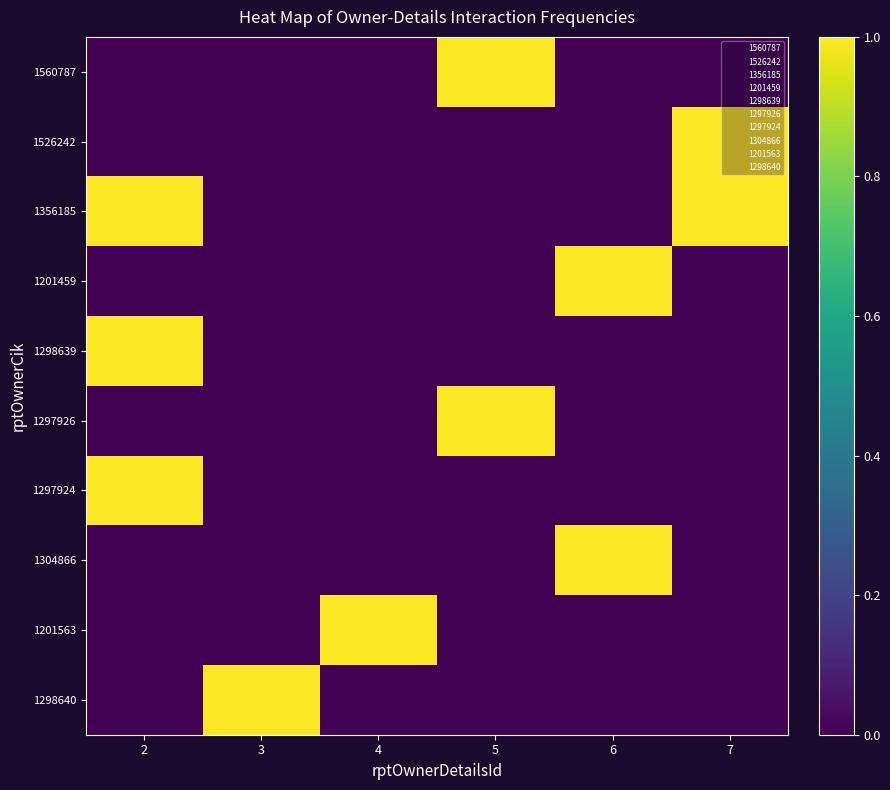

What is the difference between the highest and lowest values at 7?

1